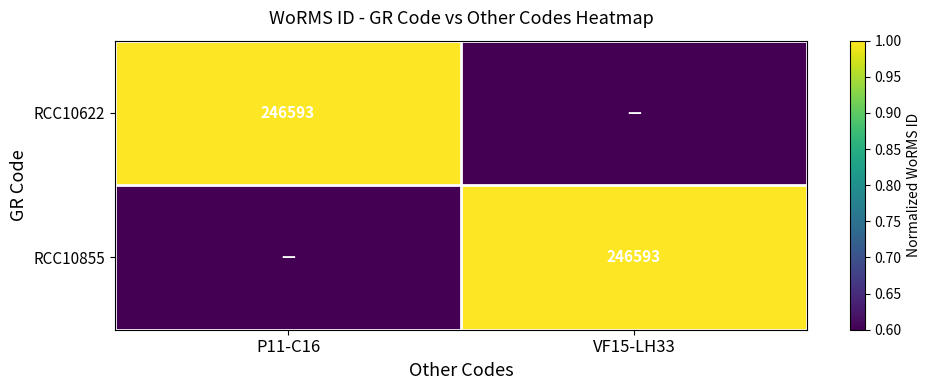

Which has a higher value, VF15-LH33 or P11-C16?

P11-C16